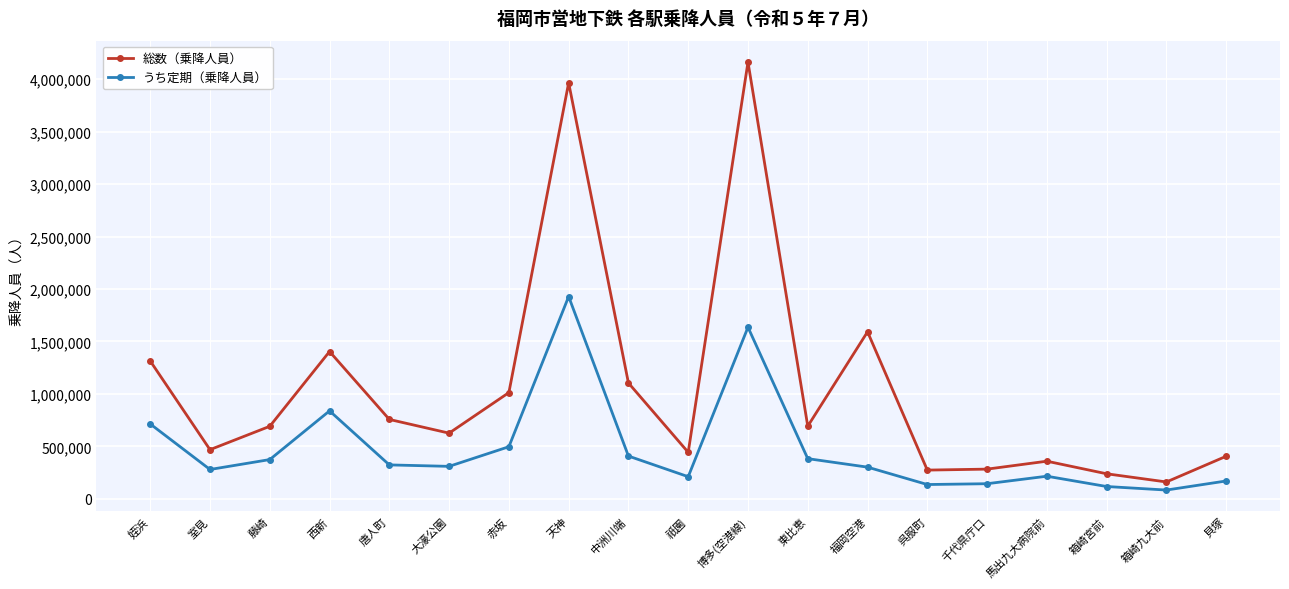

What is the difference between the うち定期（乗降人員） values at 西新 and 室見?

558873